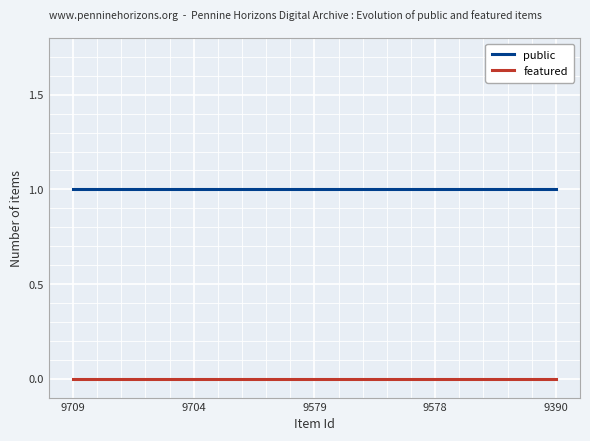

The public series shows 1 at 9578. True or false?

True